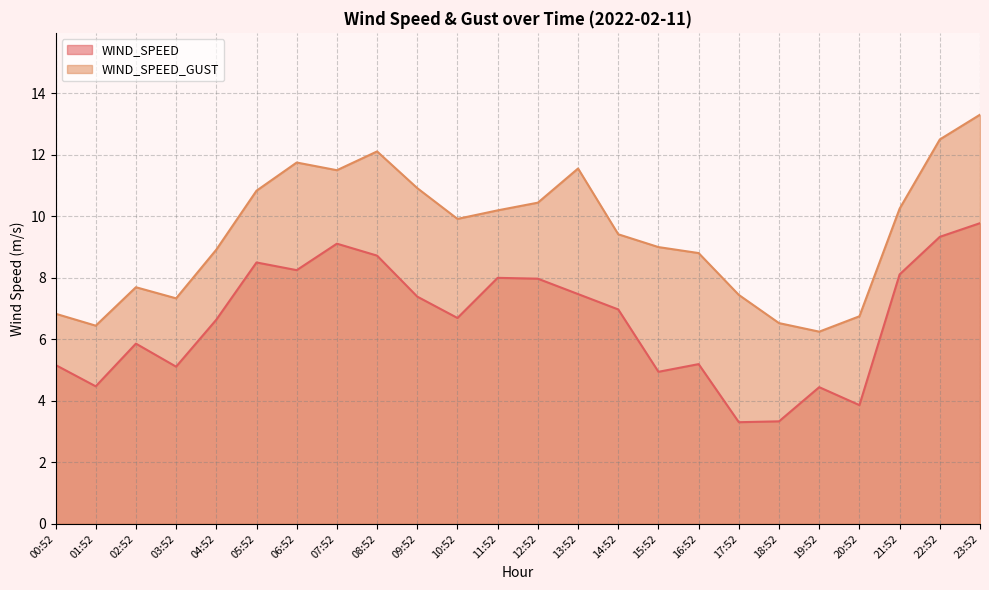

What is the label of the 22nd point from the right?

02:52